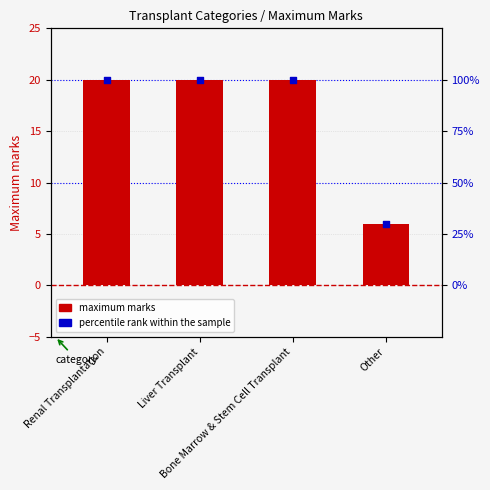

Between Bone Marrow & Stem Cell Transplant and Other, which is larger?

Bone Marrow & Stem Cell Transplant